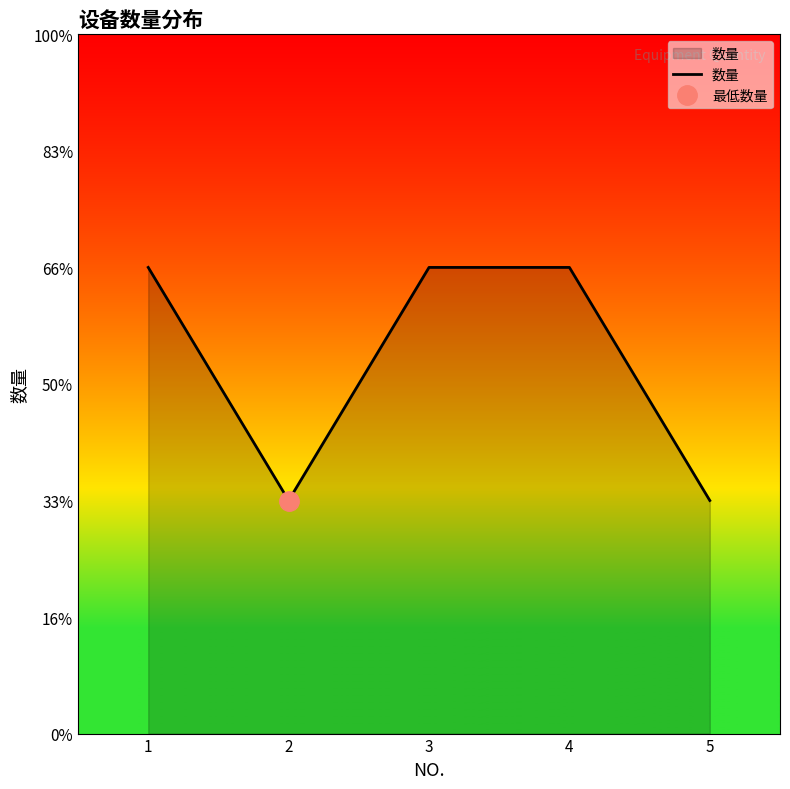

What is the sum of the values at 3 and 2?

3